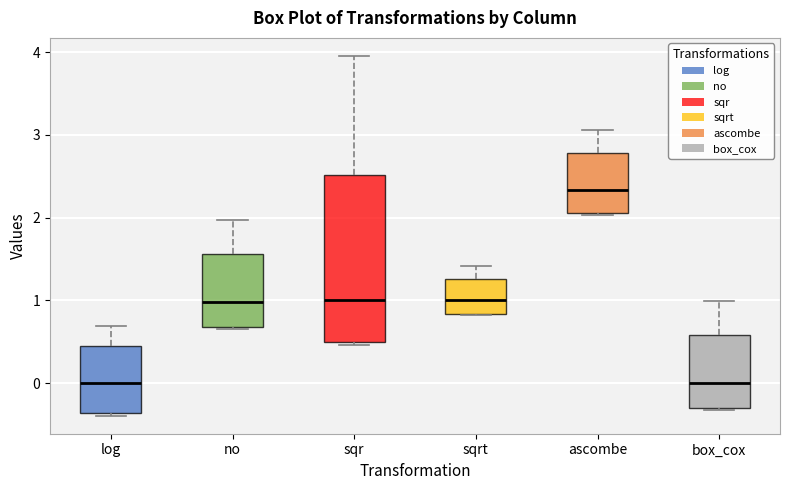

Reading left to right, read every box against the y-axis: the position of its median line, the range the box covers, and the ends of its whiskers. The values are not printed on the chart, so give them approximately, as read against the axis.

log: median 0.0, box -0.4 to 0.5, whiskers -0.4 (just below the box's lower edge) to 0.7
no: median 1.0, box 0.7 to 1.6, whiskers 0.7 to 2.0
sqr: median 1.0, box 0.5 to 2.5, whiskers 0.5 (just below the box's lower edge) to 4.0
sqrt: median 1.0, box 0.8 to 1.3, whiskers 0.8 to 1.4
ascombe: median 2.3, box 2.1 to 2.8, whiskers 2.0 to 3.1
box_cox: median 0.0, box -0.3 to 0.6, whiskers -0.3 to 1.0